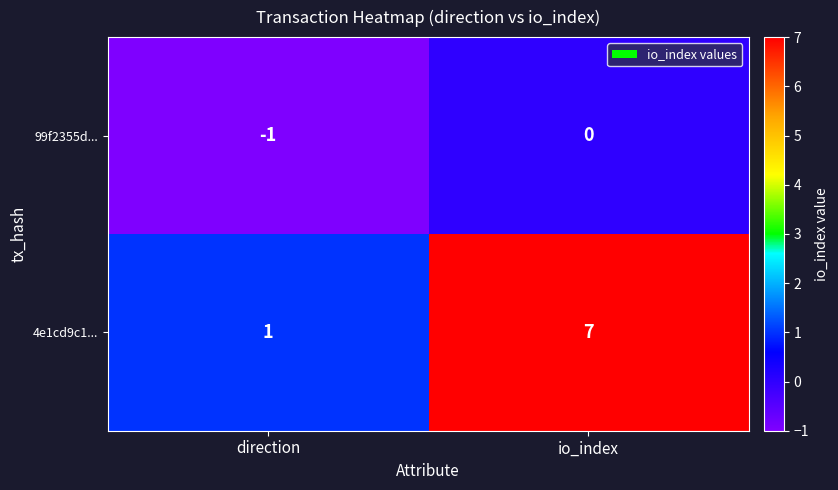

What is the difference between the maximum and minimum values in the 4e1cd9c1... series?

6